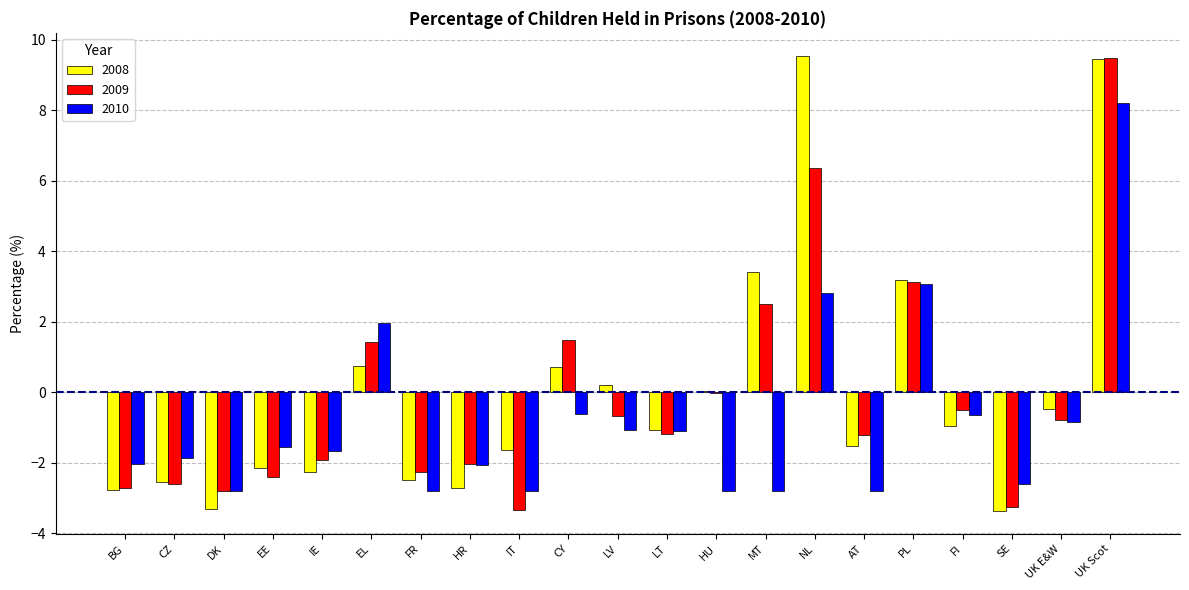

How many positive values does the 2010 series have?

4